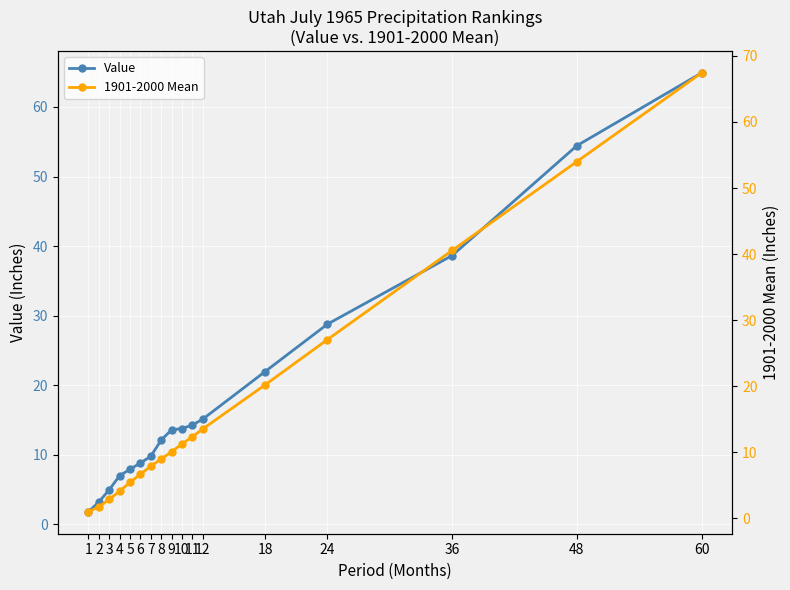

At which label is 1901-2000 Mean closest to 34?

36